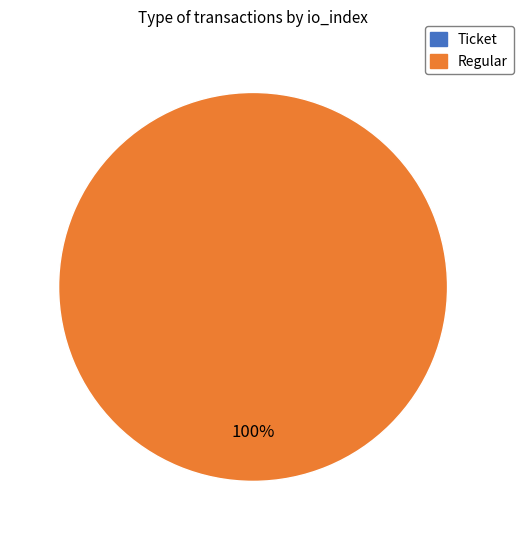

Combined, do Regular and Ticket account for over 50%?

Yes